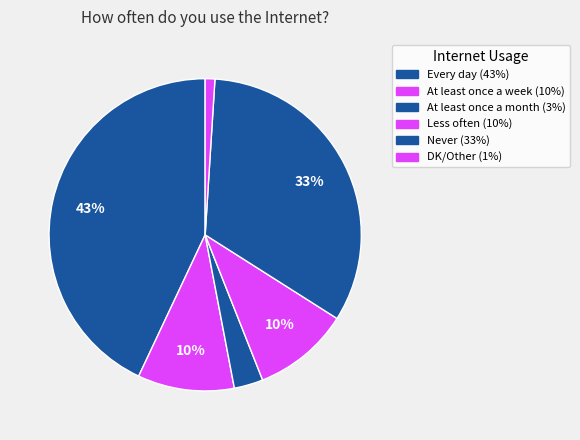

To the nearest percent, what portion does DK/Other represent?

1%